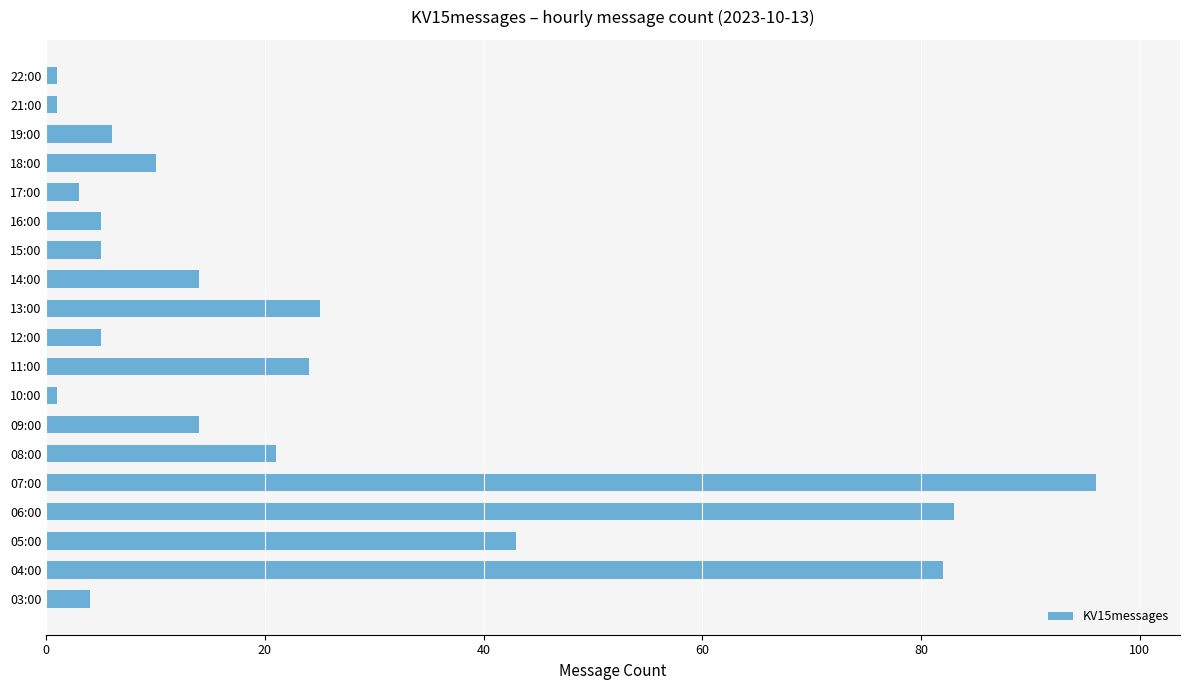

What is the maximum value shown in the chart?

96